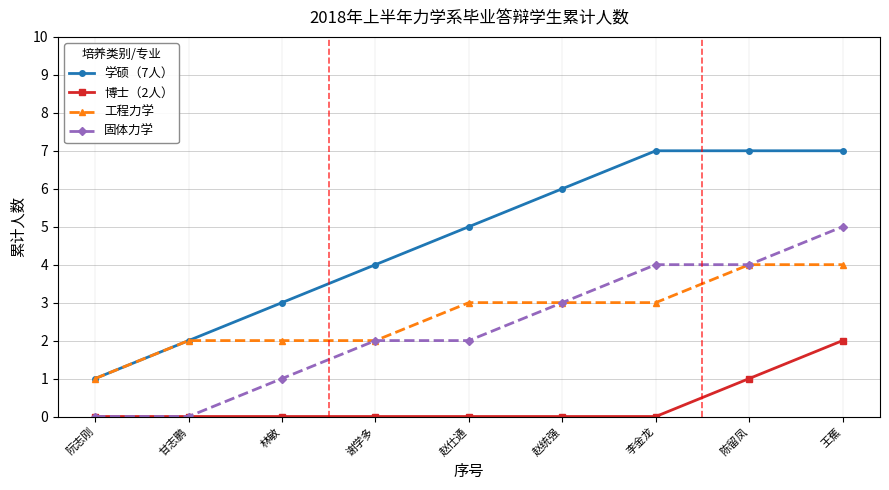

How many data points in 工程力学 are less than 3?

4